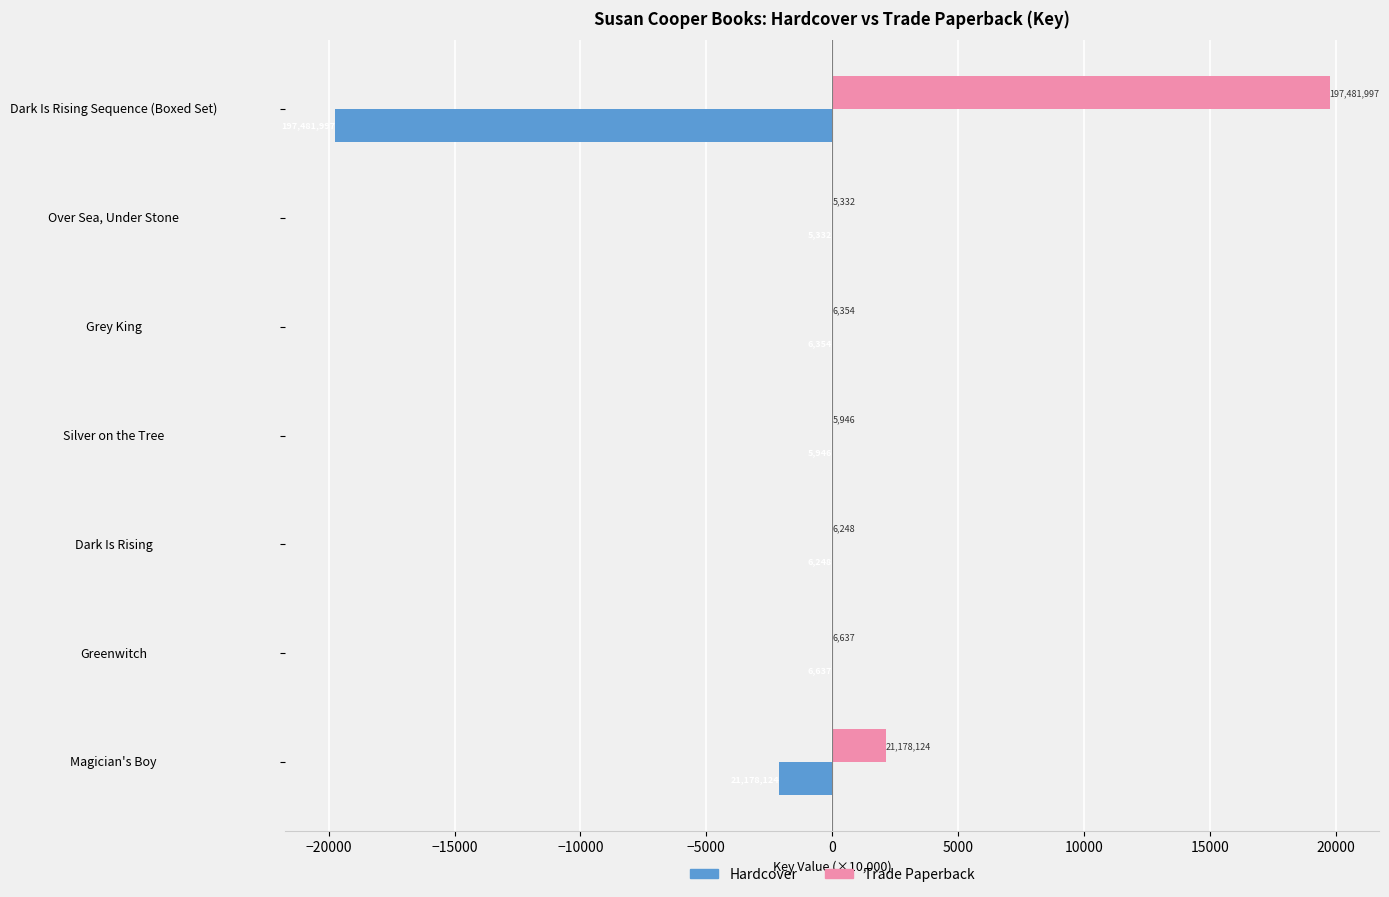

What are all the series names shown in the legend?

Hardcover, Trade Paperback